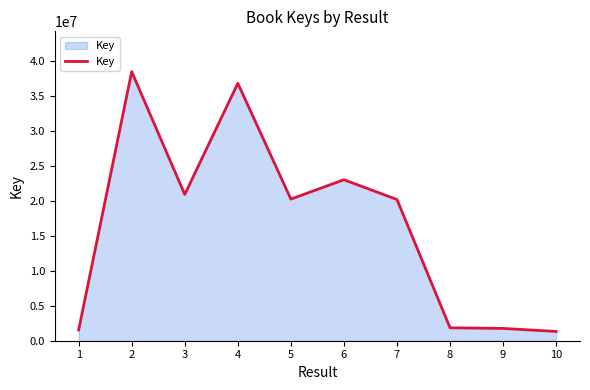

What is the difference between the second highest and second lowest values?

35302370